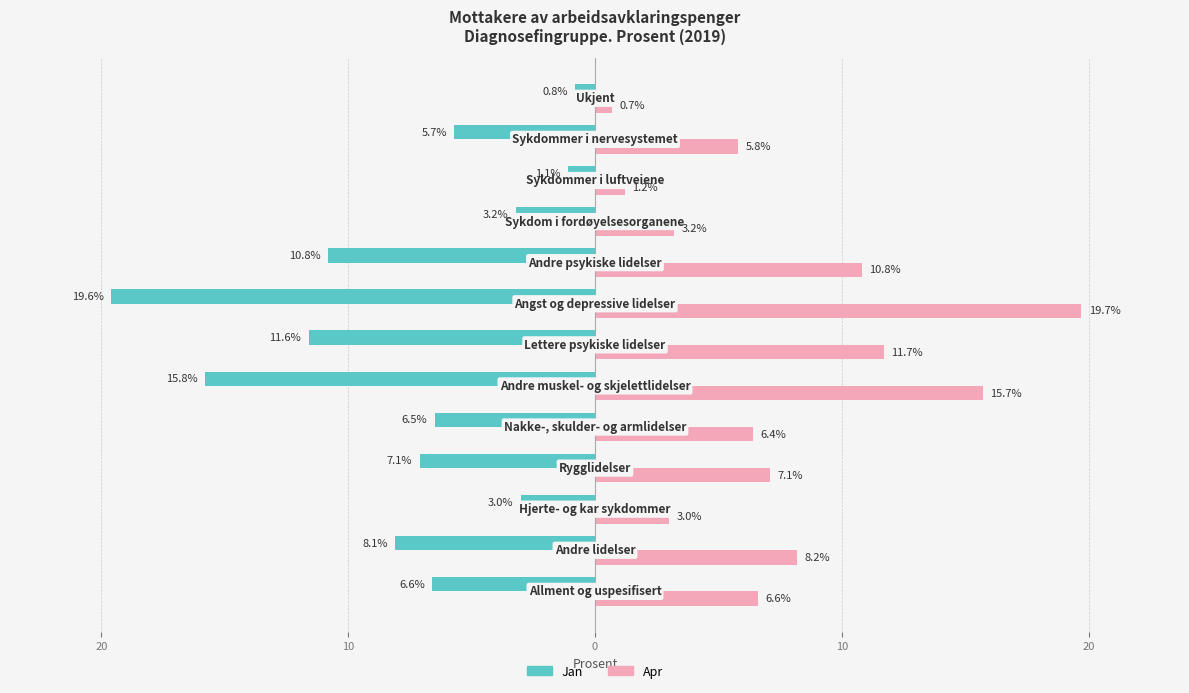

Reading left to right, what are all the values shown in this chart?

Jan (Owner-occupied): -6.6	-8.1	-3.0	-7.1	-6.5	-15.8	-11.6	-19.6	-10.8	-3.2	-1.1	-5.7	-0.8
Apr (Renter-occupied): 6.6	8.2	3.0	7.1	6.4	15.7	11.7	19.7	10.8	3.2	1.2	5.8	0.7